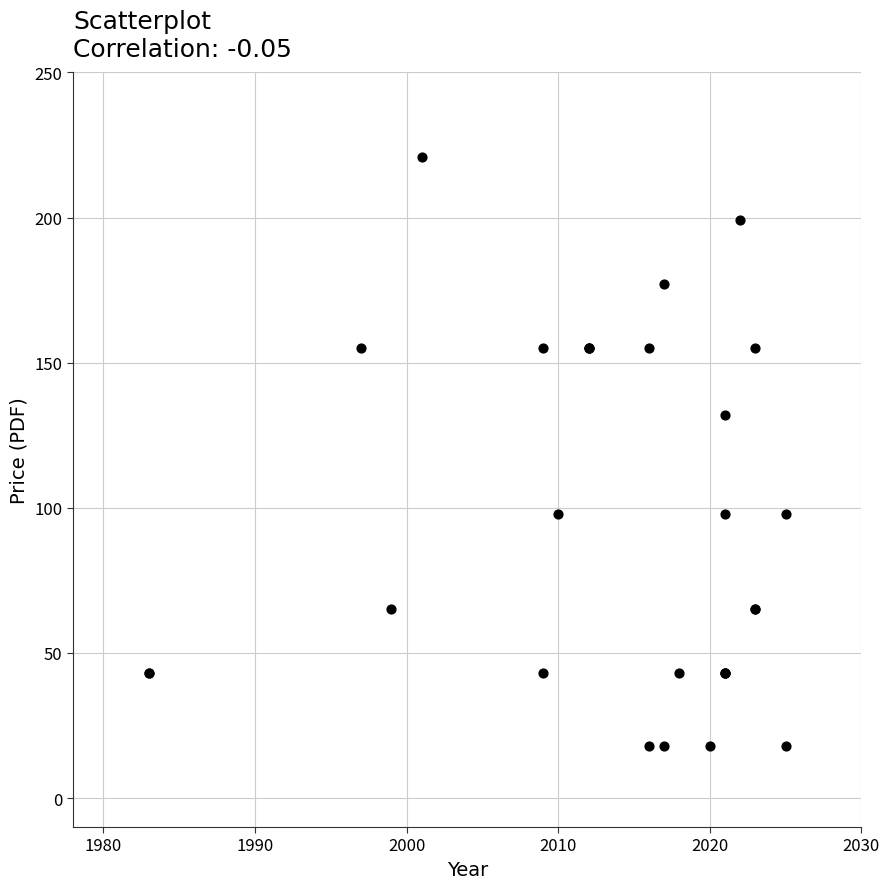

What Y value in the scatter plot is closest to 119?

132